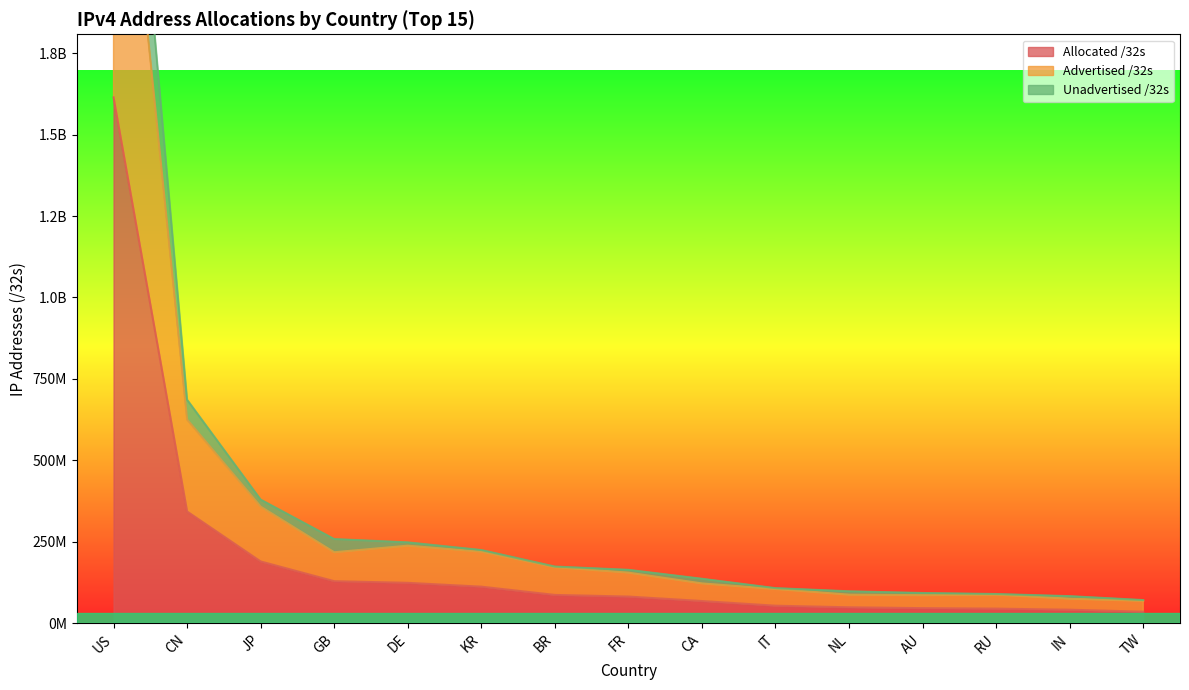

At which category does the chart reach its minimum across all series?

TW